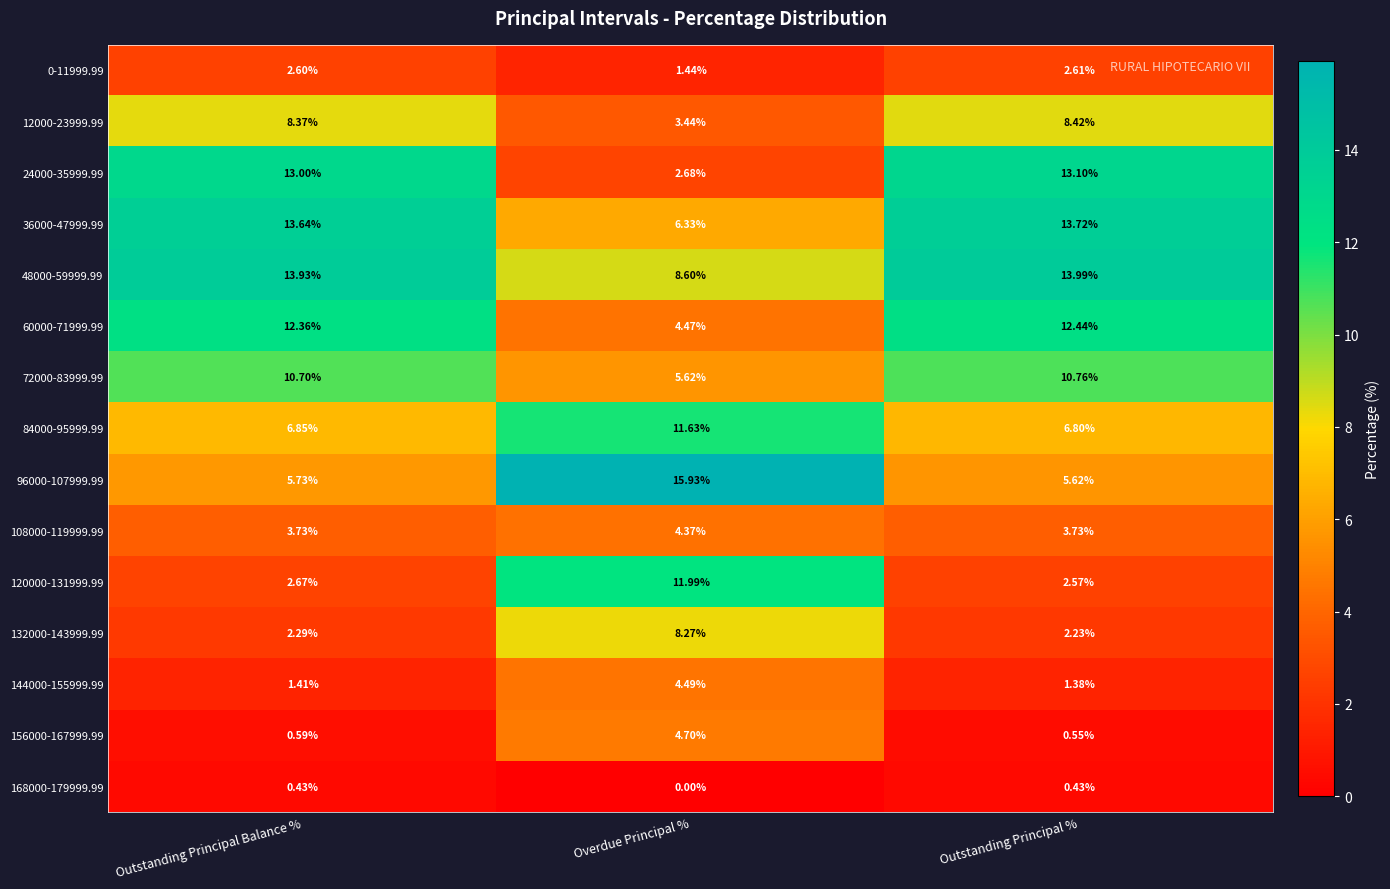

Is the value of 36000-47999.99 at Outstanding Principal Balance % greater than the value of 96000-107999.99 at Outstanding Principal %?

Yes